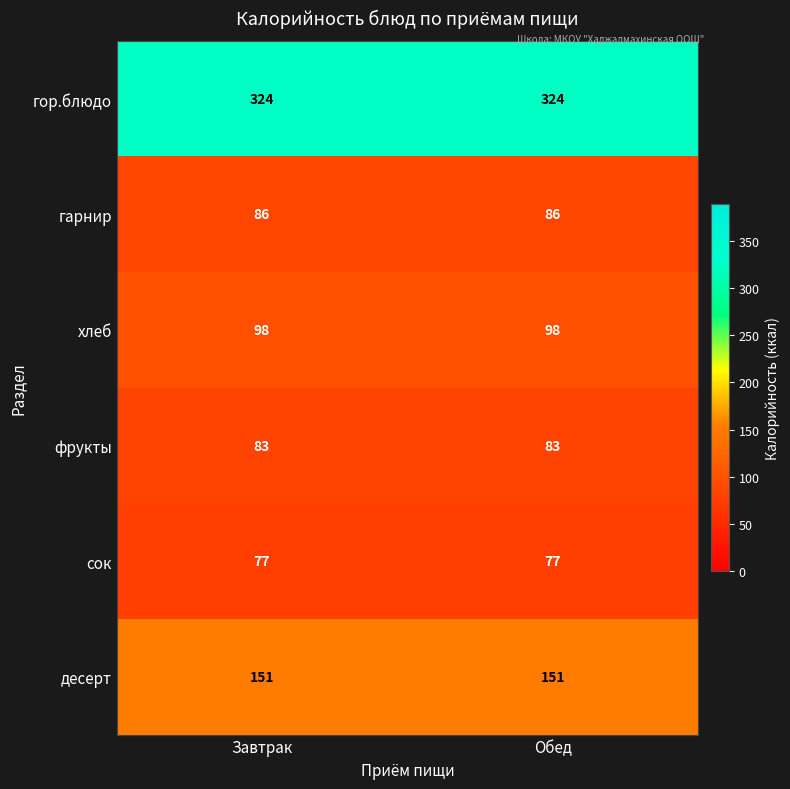

The value of гарнир at Обед is 115. True or false?

False